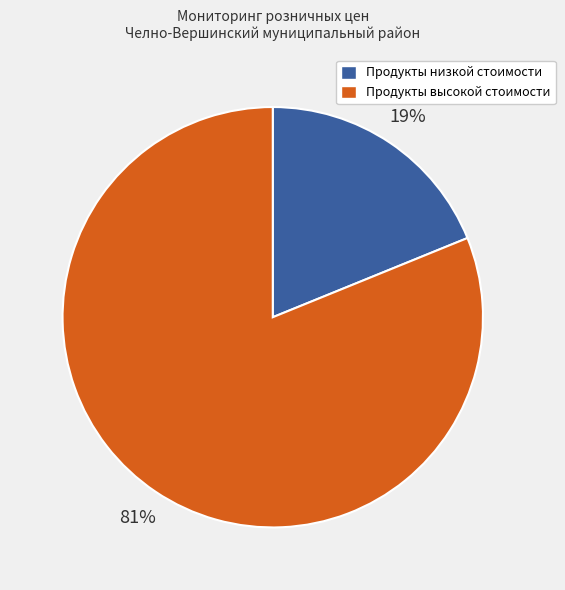

To the nearest percent, what is the difference between the largest and smallest slice percentages?

62%